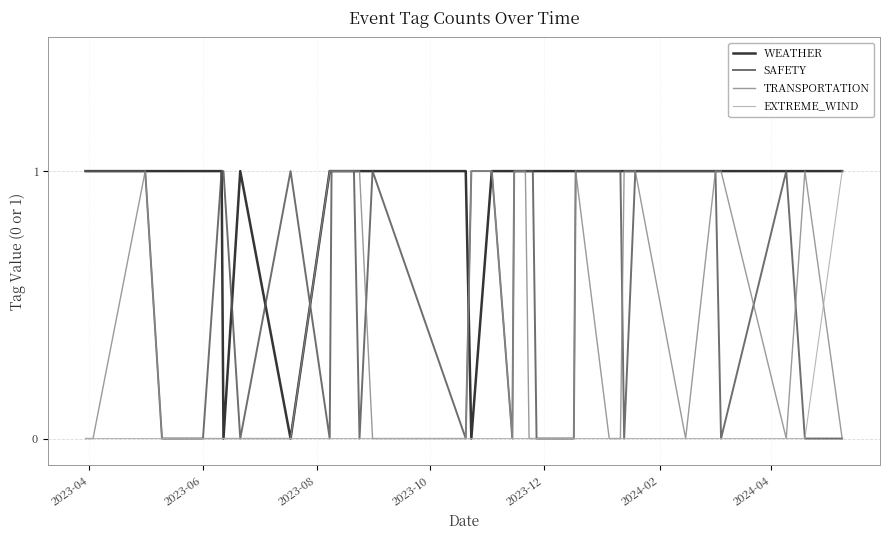

Which series has the largest total across all categories?

WEATHER